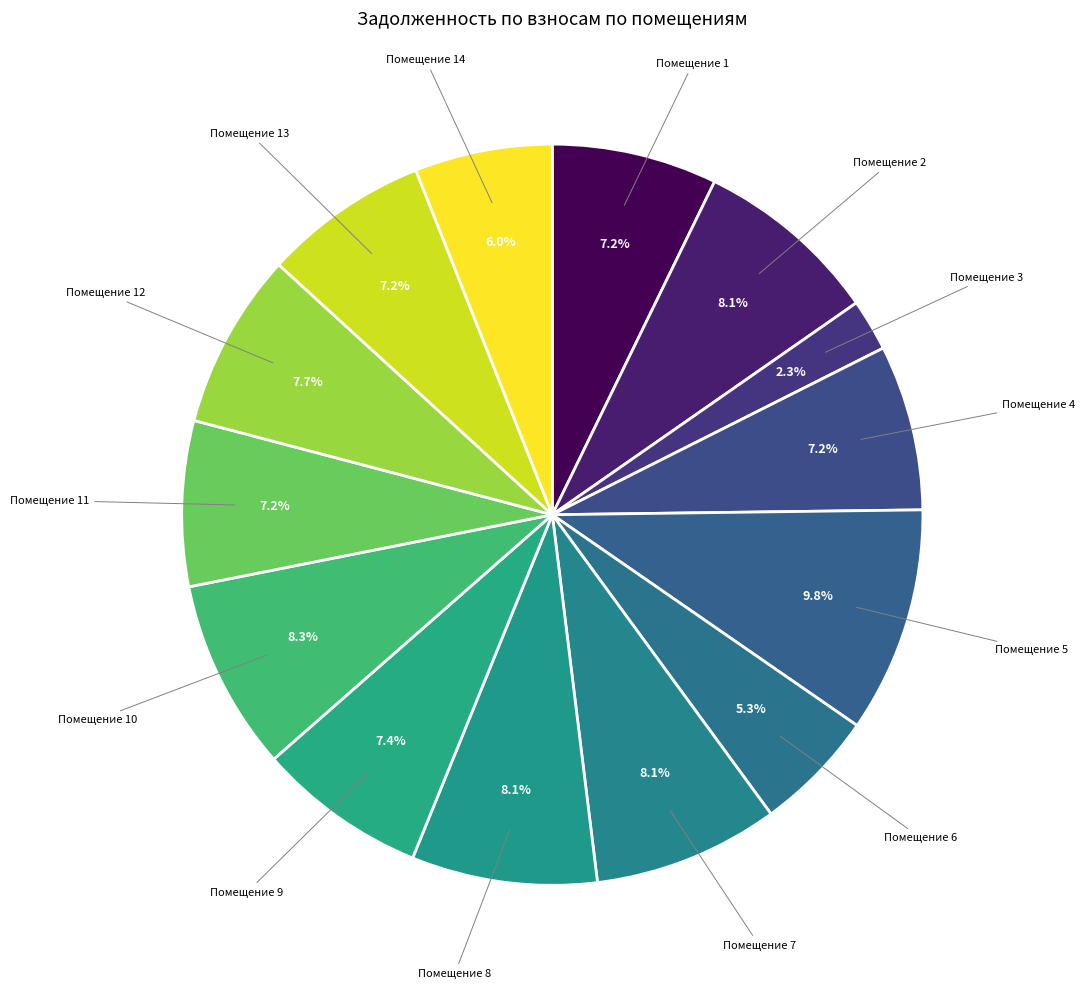

Is the sum of Помещение 9 and Помещение 4 greater than half?

No